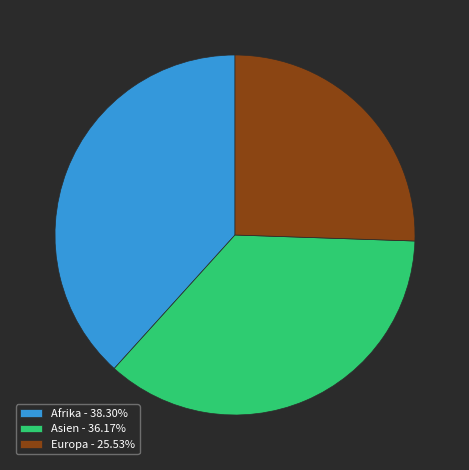

Is the sum of Asien - 36.17% and Afrika - 38.30% greater than half?

Yes